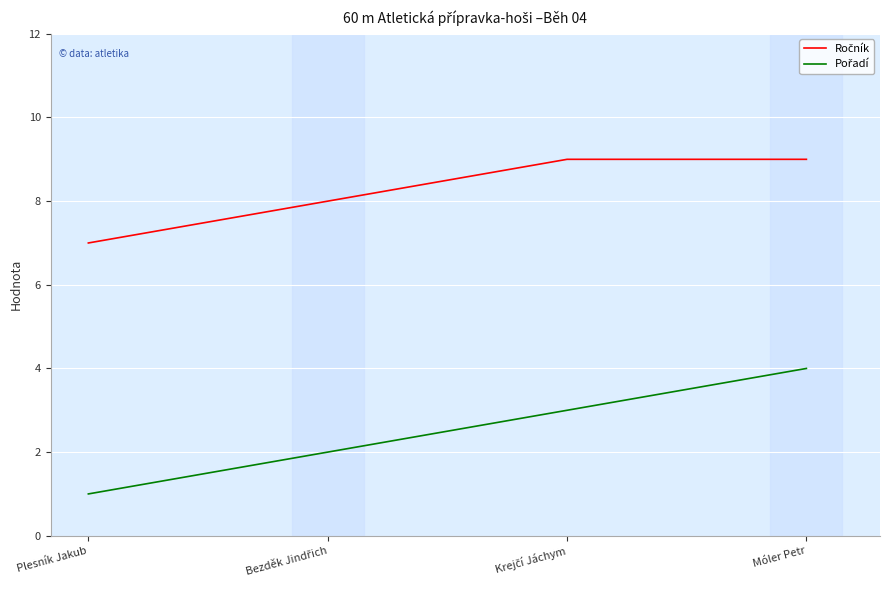

What is the greatest value displayed?

9